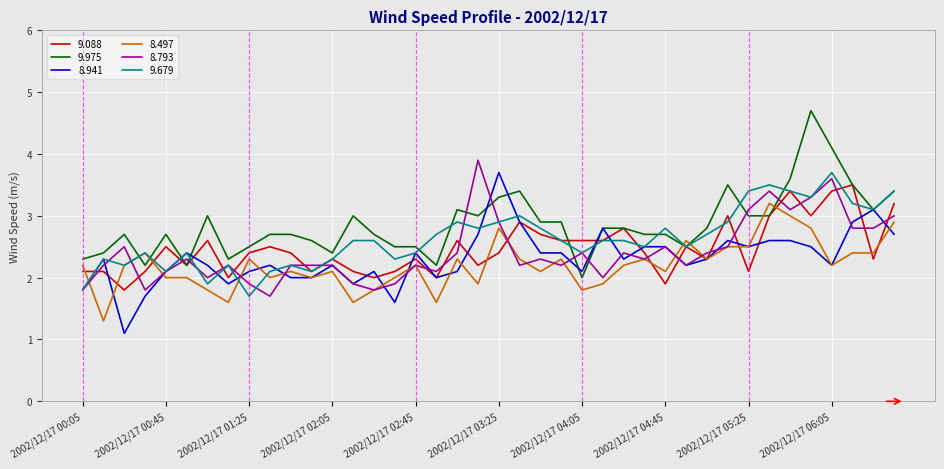

What is the lowest value of the 8.497 series?

1.3